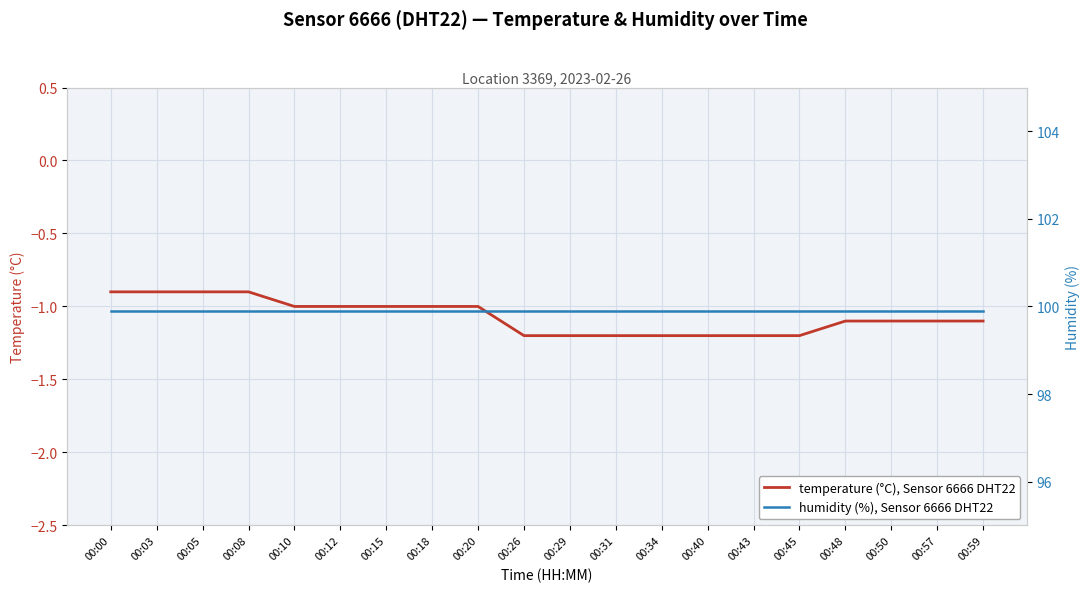

What is the value of the temperature point at the 3rd from the left?

-0.9